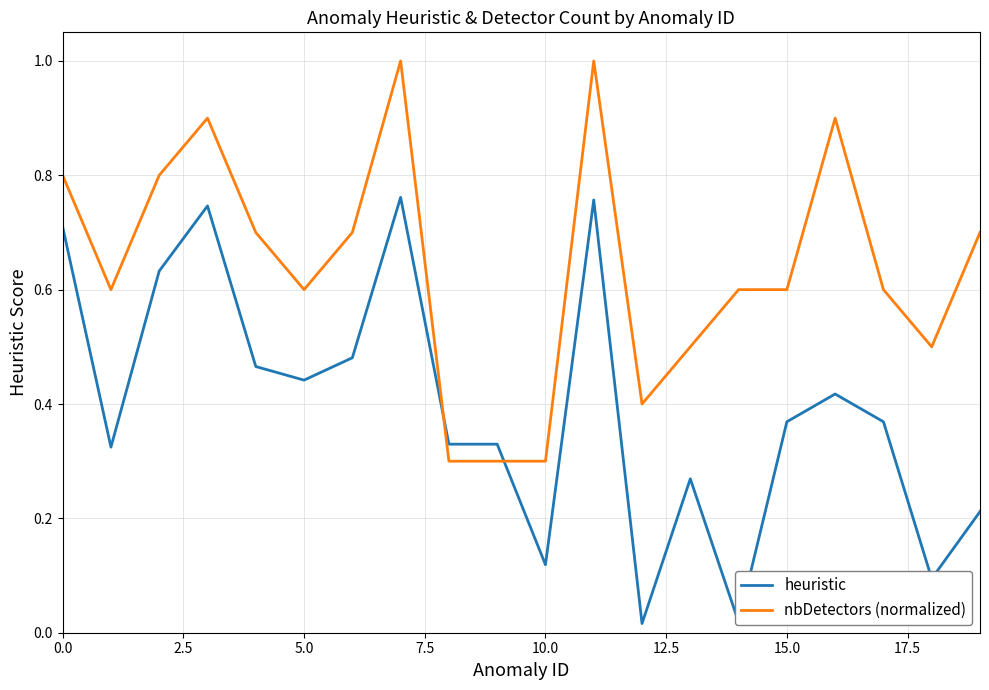

List the series in order of their overall mean, highest first.

nbDetectors (normalized), heuristic